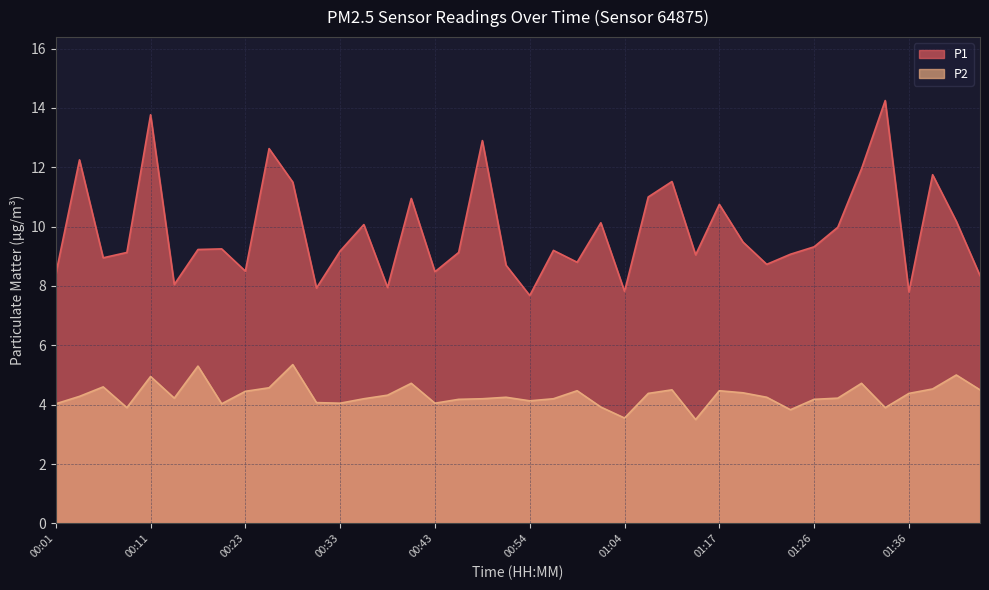

List the labels in order of P1 value, smallest first.

00:54, 01:36, 01:04, 00:31, 00:38, 00:13, 01:44, 00:01, 00:43, 00:23, 00:51, 01:22, 00:59, 00:06, 01:14, 01:24, 00:08, 00:46, 00:33, 00:56, 00:16, 00:18, 01:26, 01:19, 01:29, 00:36, 01:01, 01:41, 01:17, 00:41, 01:06, 00:28, 01:09, 01:39, 01:31, 00:03, 00:26, 00:48, 00:11, 01:34